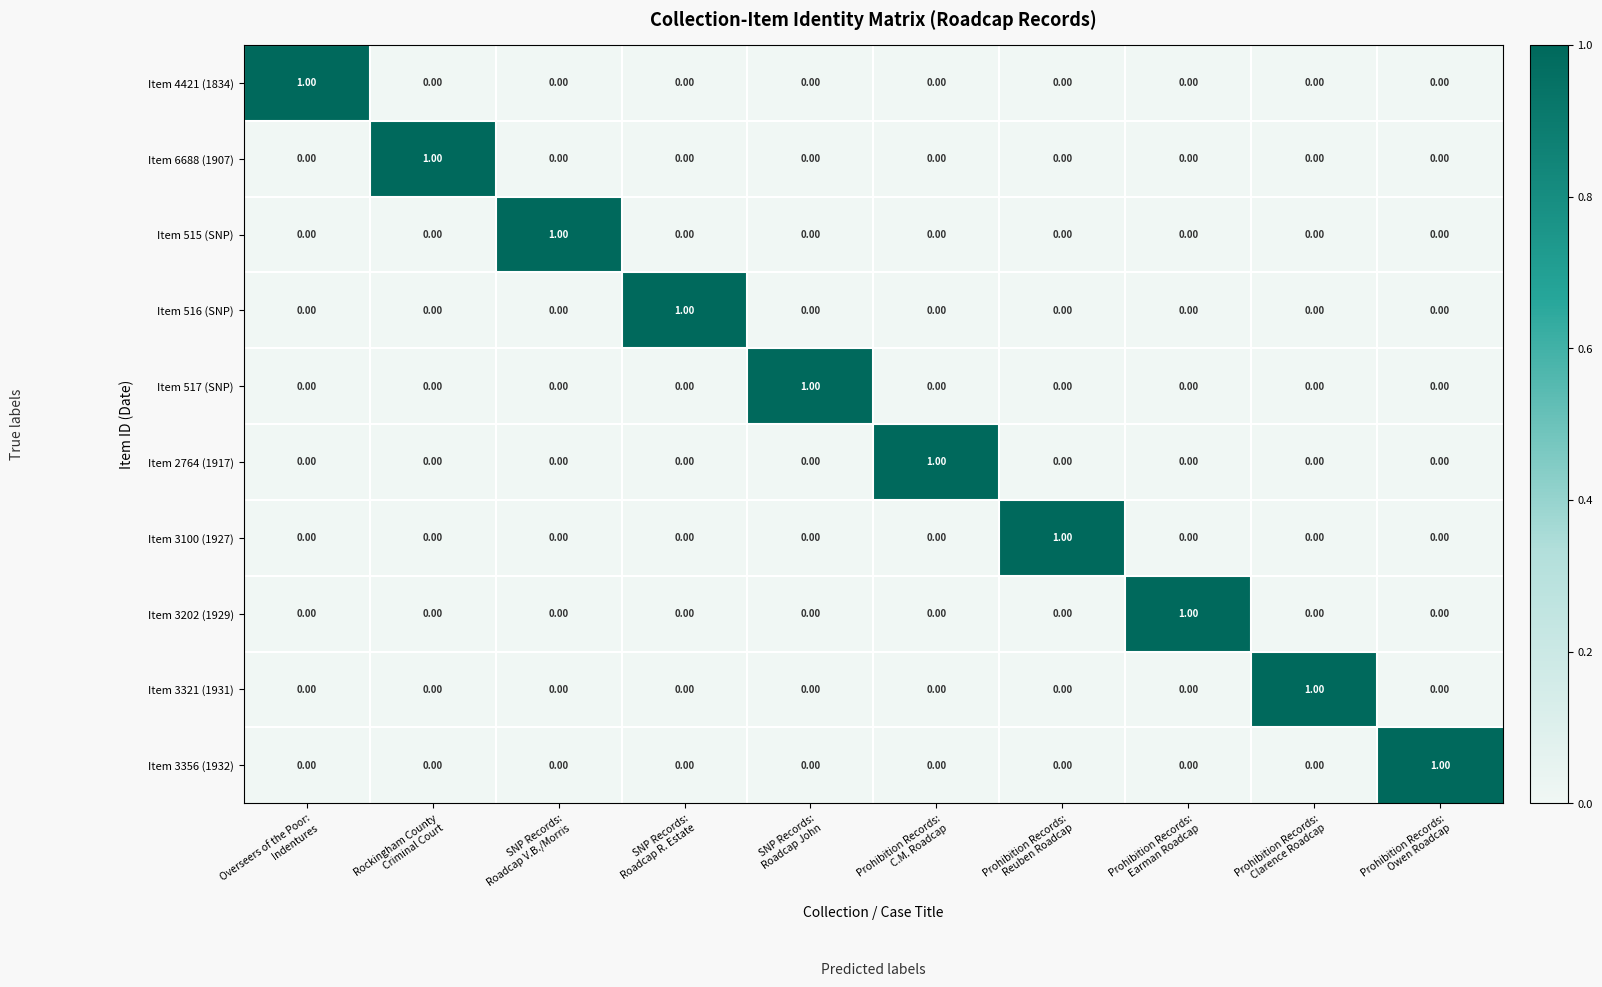

Count the number of data series in this chart.

10